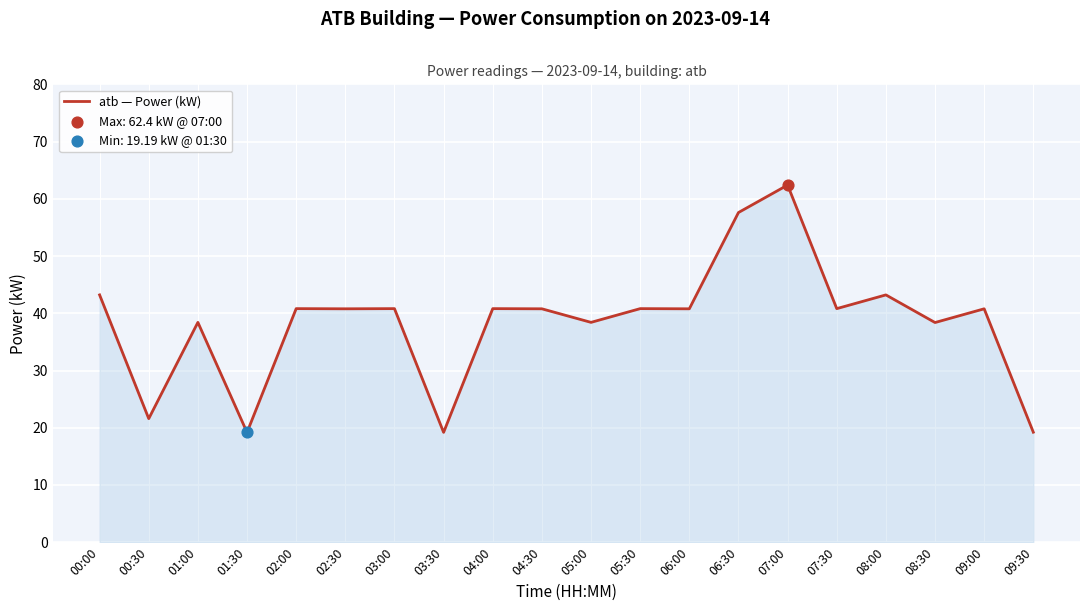

Approximately how many times larger is the value at 01:30 compared to 07:30?

0.5